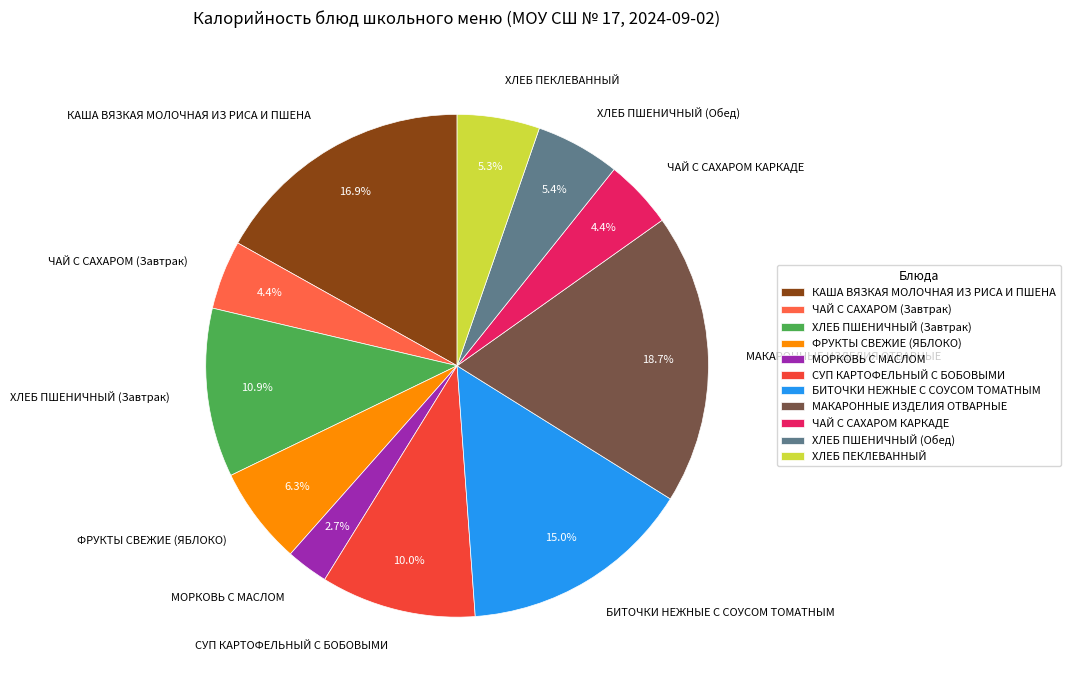

How many segments does this pie chart have?

11